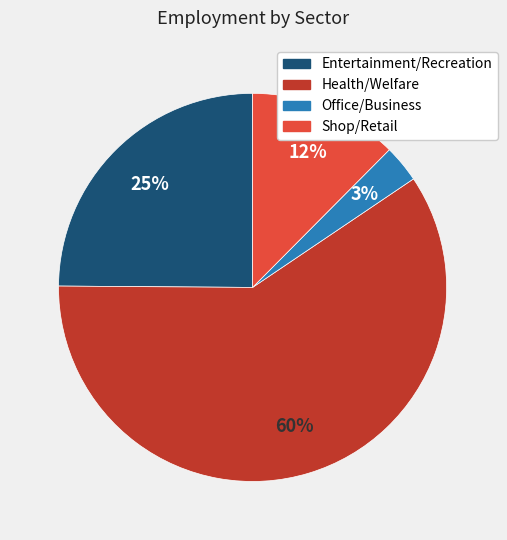

Is there any slice that represents more than half of the pie?

Yes